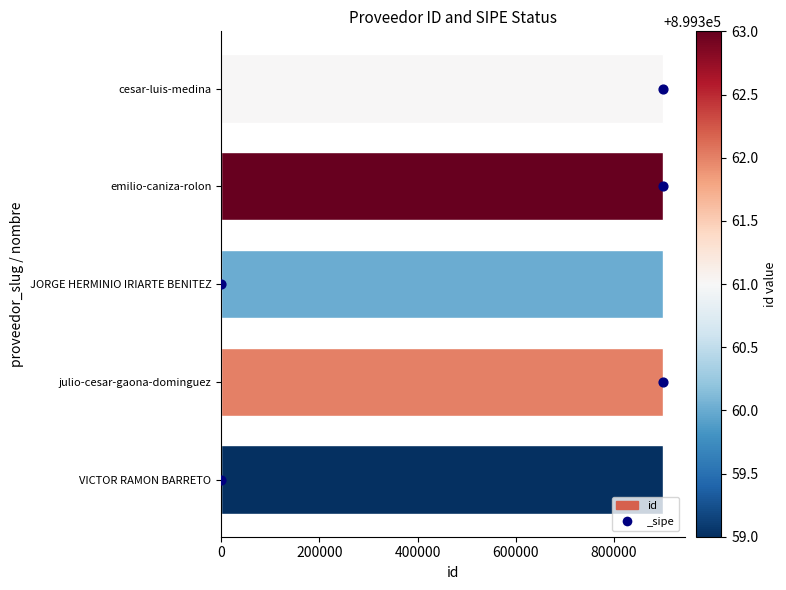

What is the ratio of the value at emilio-caniza-rolon to the value at JORGE HERMINIO IRIARTE BENITEZ?

1.0